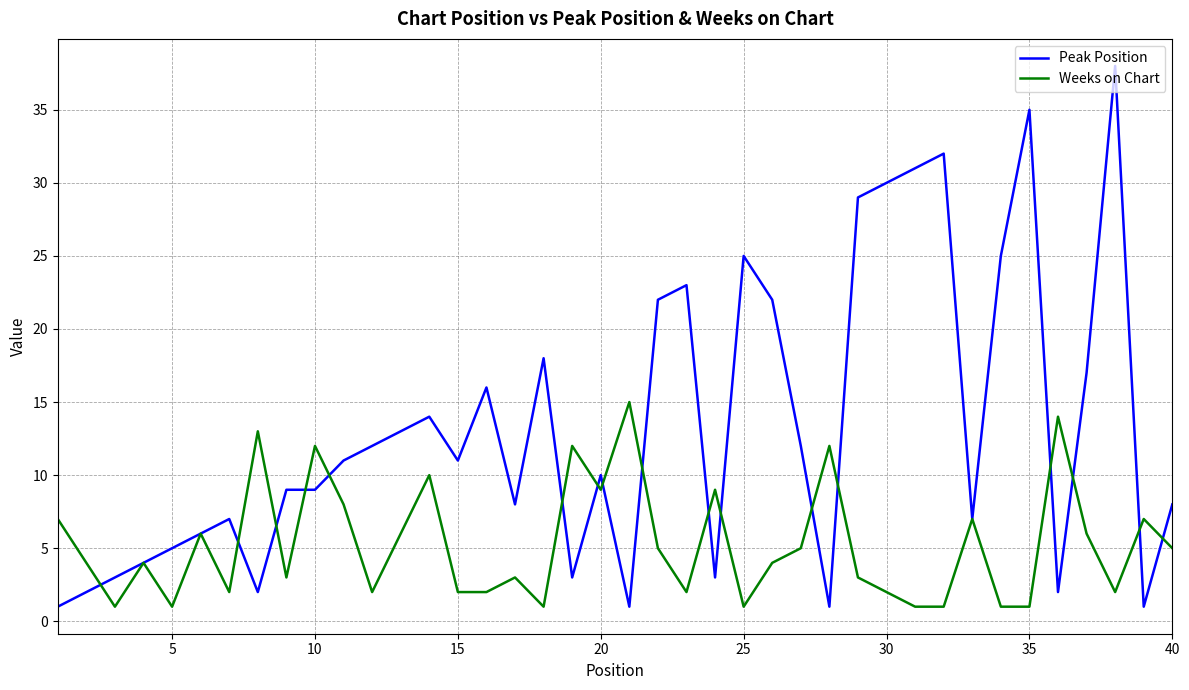

Which series has the widest spread of values?

Peak Position